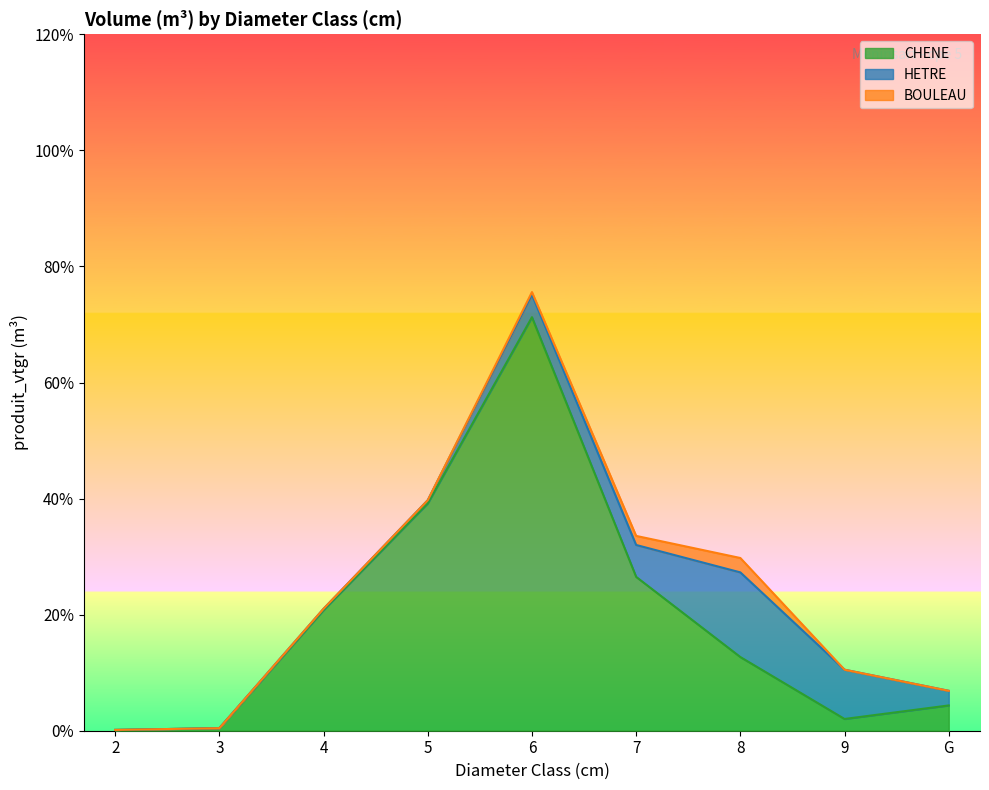

Where is the first local maximum for HETRE?

8